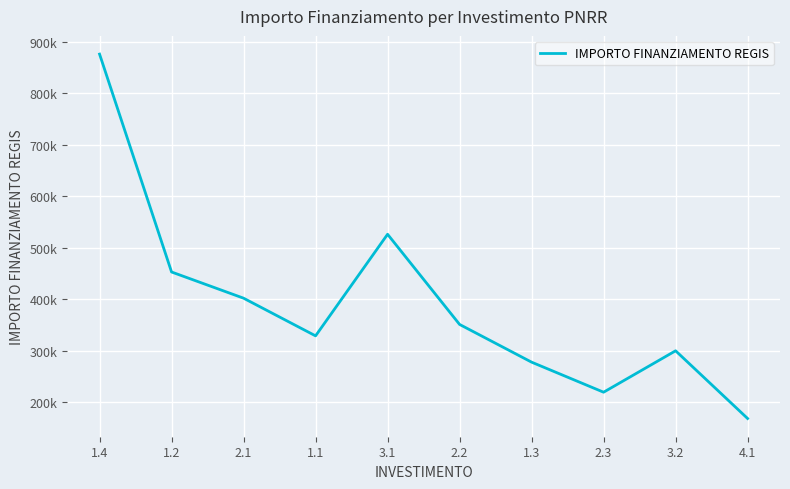

Does the chart have visible grid lines?

Yes